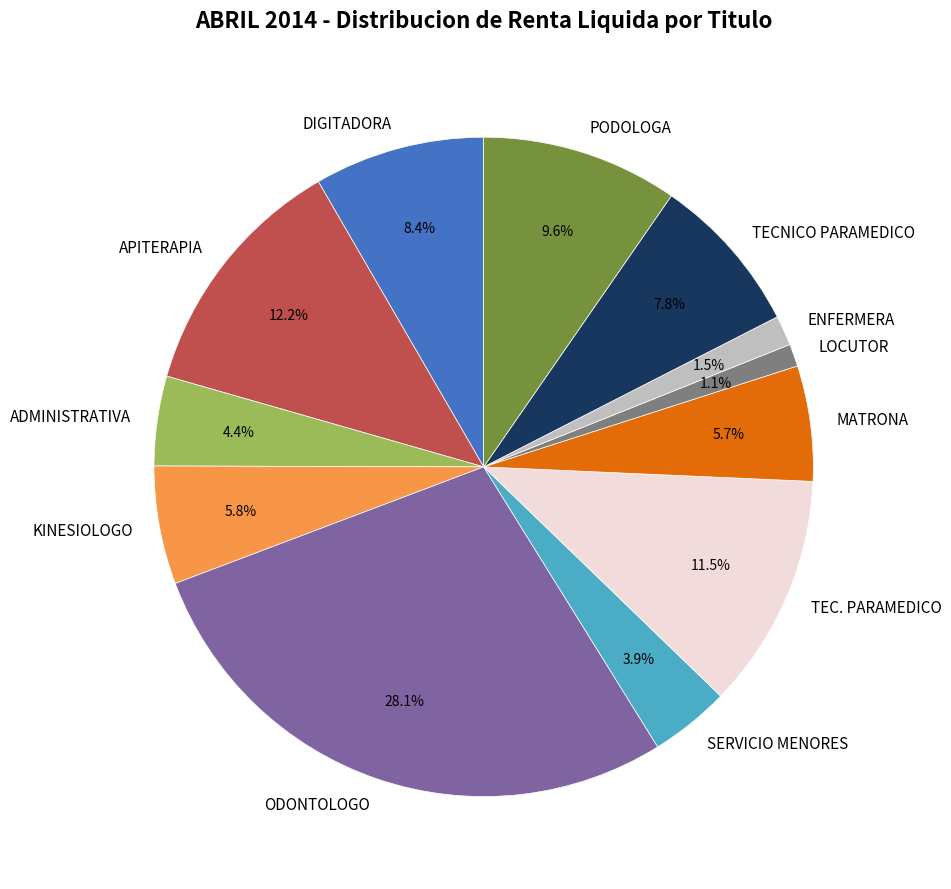

Which category has the biggest portion of the pie?

ODONTOLOGO